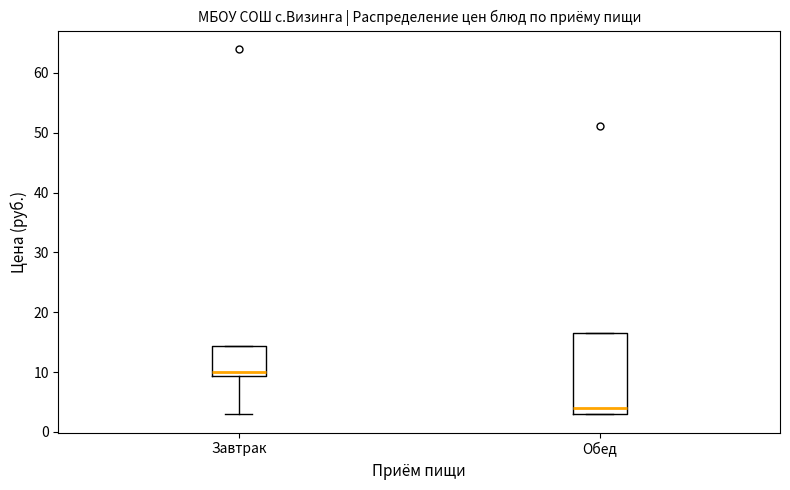

Reading left to right, transcribe this box plot: for each box, give where its median line is, the range the box spans, and where its two whiskers end, as read against the y-axis. The values are not printed on the chart, so give them approximately, as read against the axis.

Завтрак: median 10, box 9 to 14, whiskers 3 to 14
Обед: median 4, box 3 to 17, whiskers 3 to 17